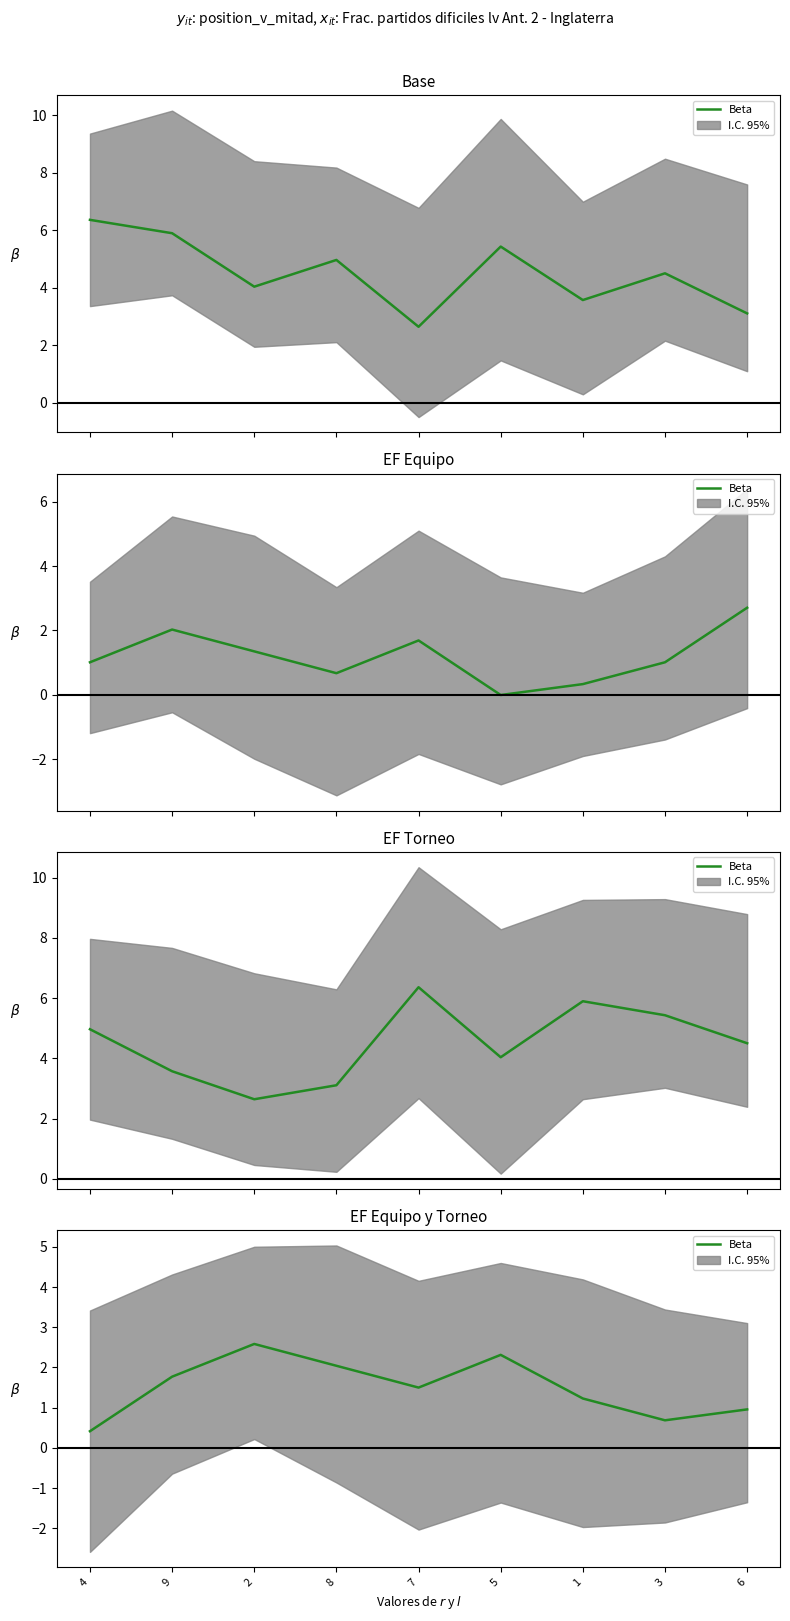

Rank the categories by value from lowest to highest.

4, 3, 6, 1, 7, 9, 8, 5, 2